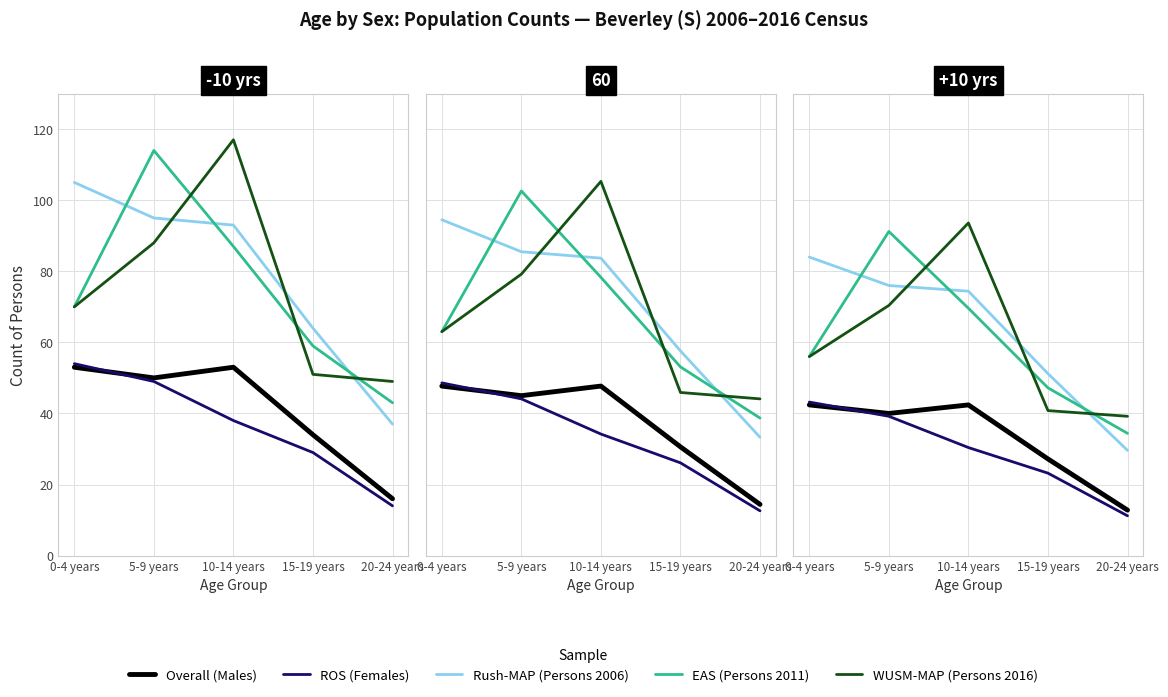

What is the sum of the ROS (Females) values at 0-4 years and 20-24 years?

54.4